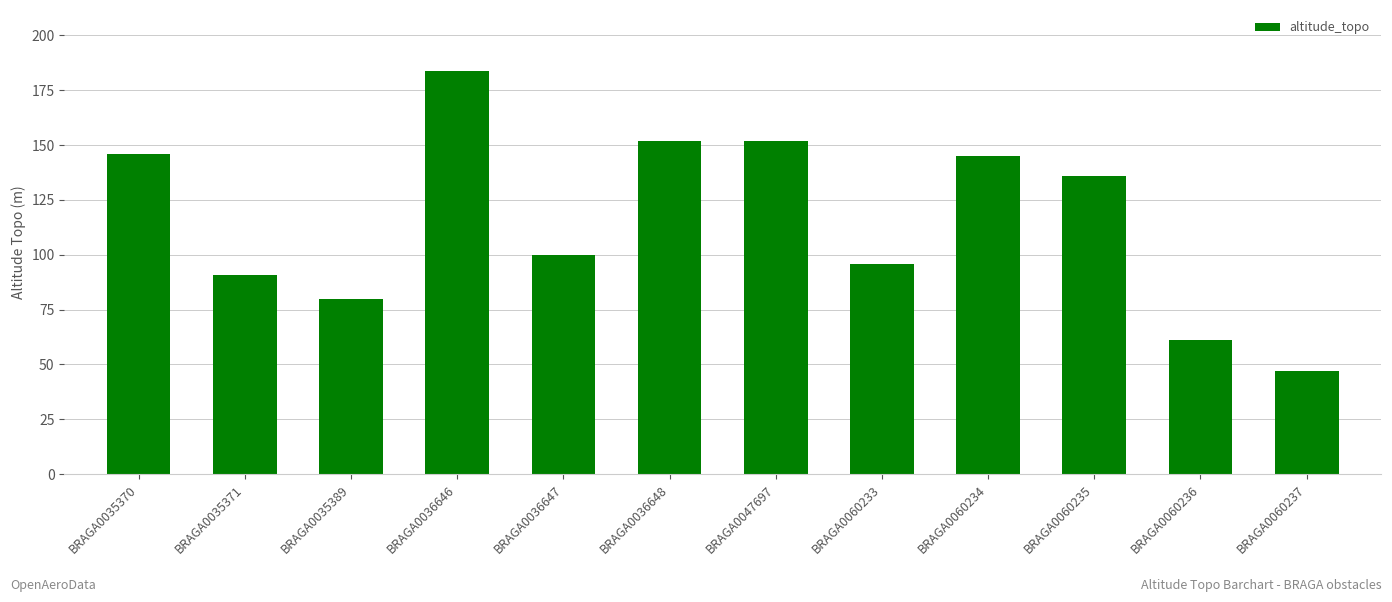

Reading left to right, extract all data points from this chart.

BRAGA0035370=146	BRAGA0035371=91	BRAGA0035389=80	BRAGA0036646=184	BRAGA0036647=100	BRAGA0036648=152	BRAGA0047697=152	BRAGA0060233=96	BRAGA0060234=145	BRAGA0060235=136	BRAGA0060236=61	BRAGA0060237=47